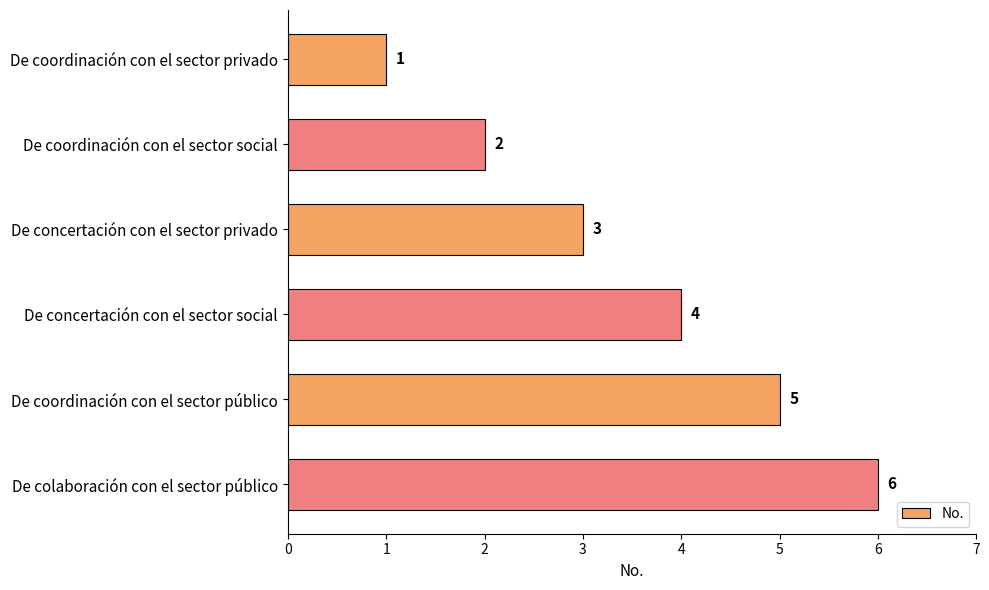

Is it true that the value at De concertación con el sector privado is 3?

True